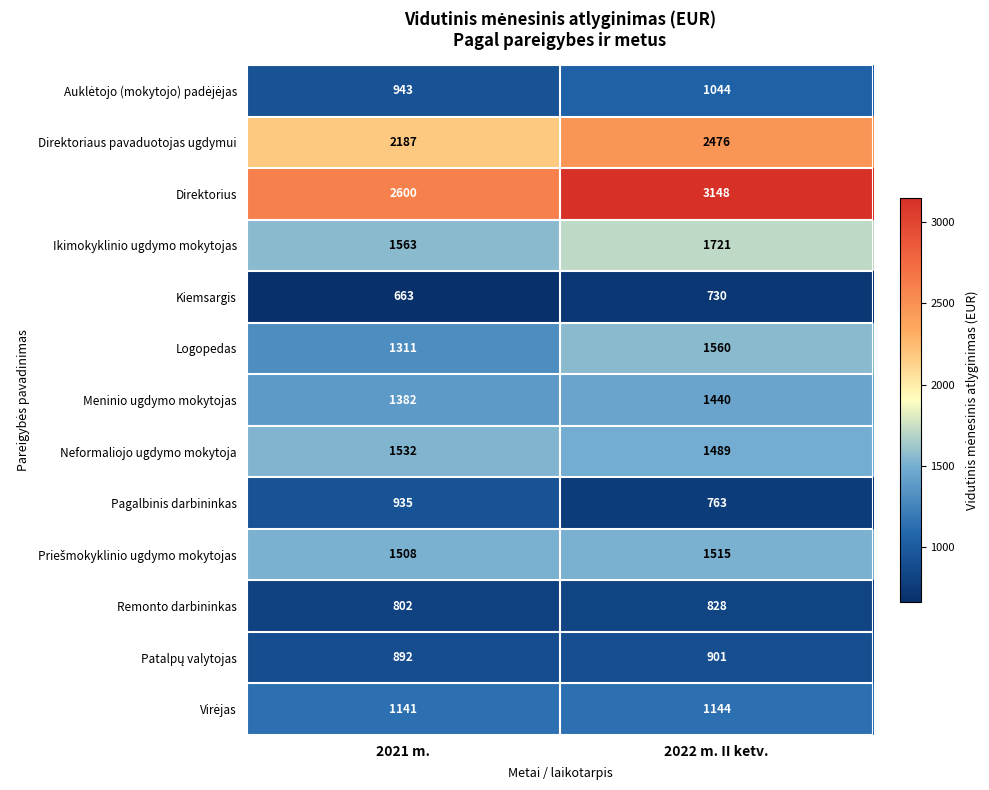

Is it true that Remonto darbininkas equals 828 at 2022 m. II ketv.?

True